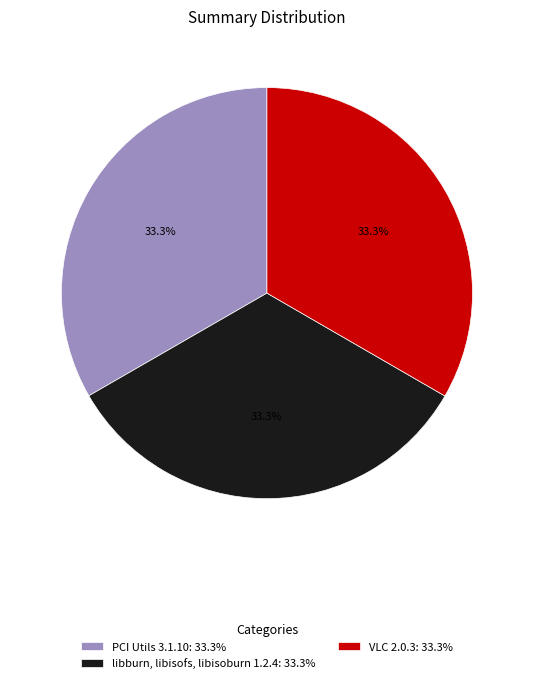

To the nearest percent, what is the combined percentage of libburn, libisofs, libisoburn 1.2.4 and PCI Utils 3.1.10?

67%